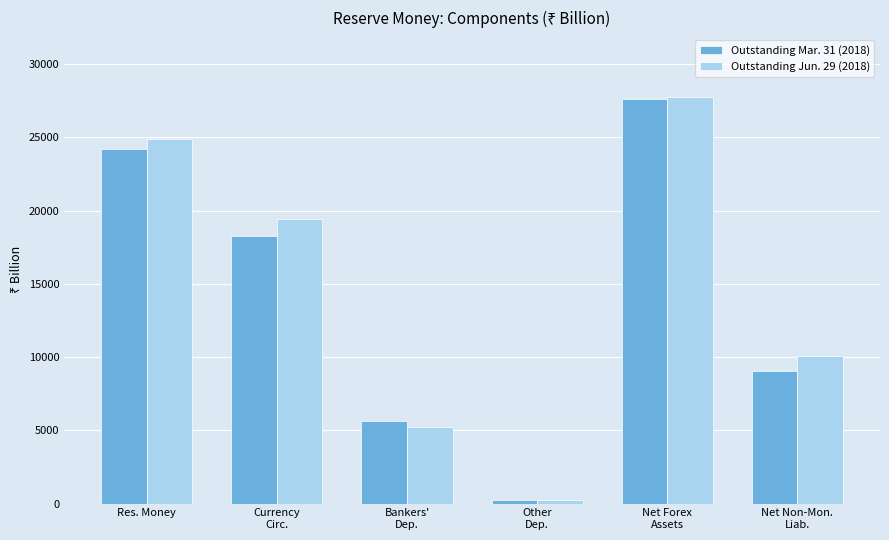

Is it true that Outstanding Mar. 31 (2018) equals 239.1 at Other
Dep.?

True